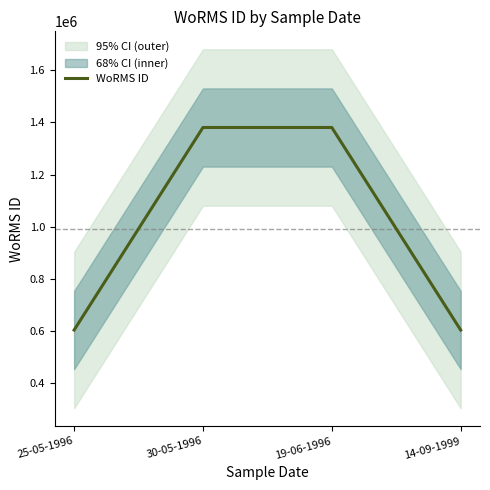

Is it true that the value at 14-09-1999 is 395660?

False